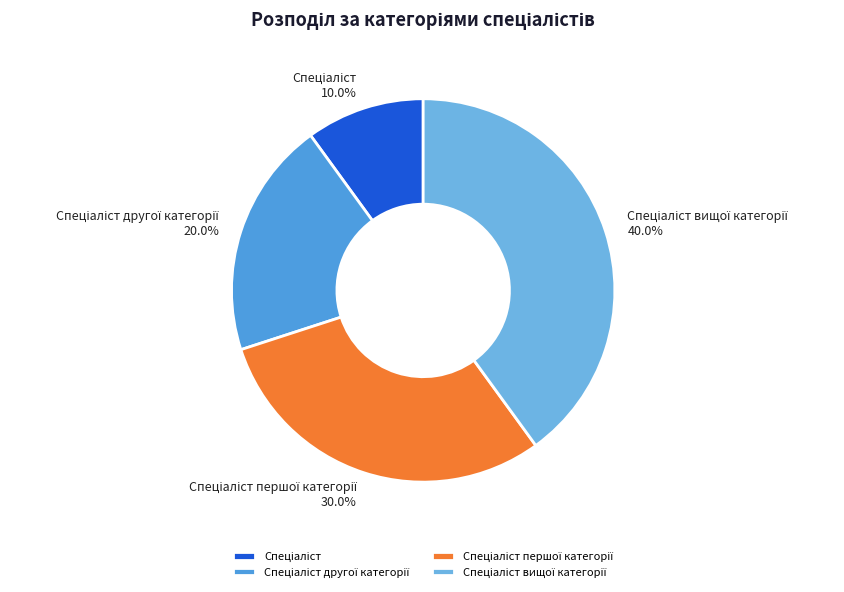

Is there any slice that represents more than half of the pie?

No